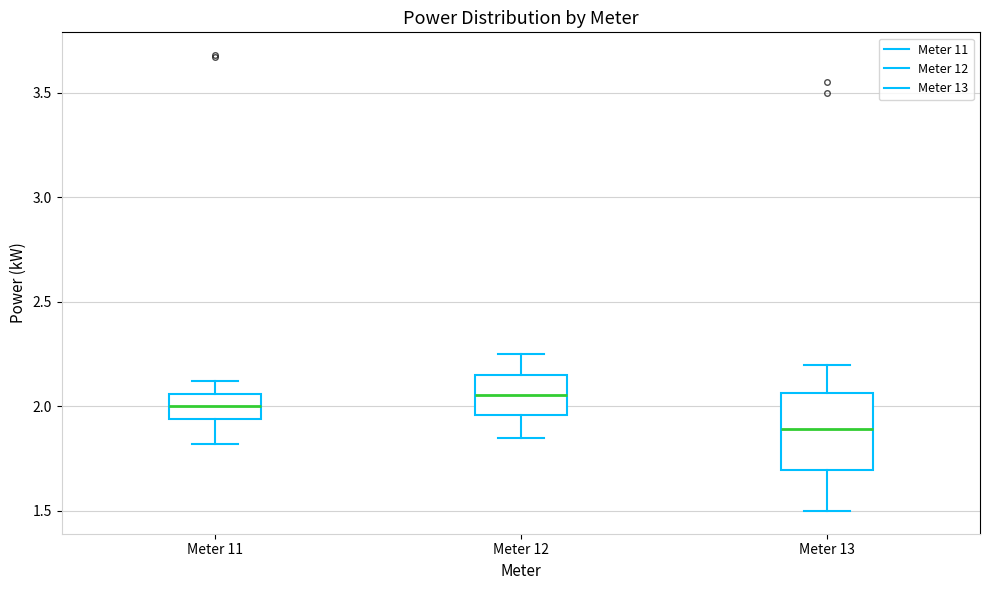

Which box's median line is the highest?

Meter 12